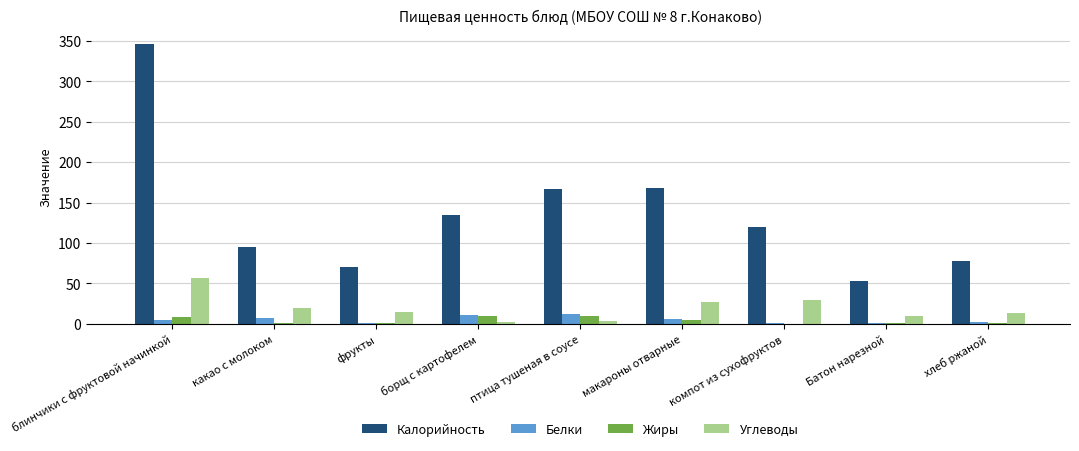

At which category is the sum across all series the highest?

блинчики с фруктовой начинкой